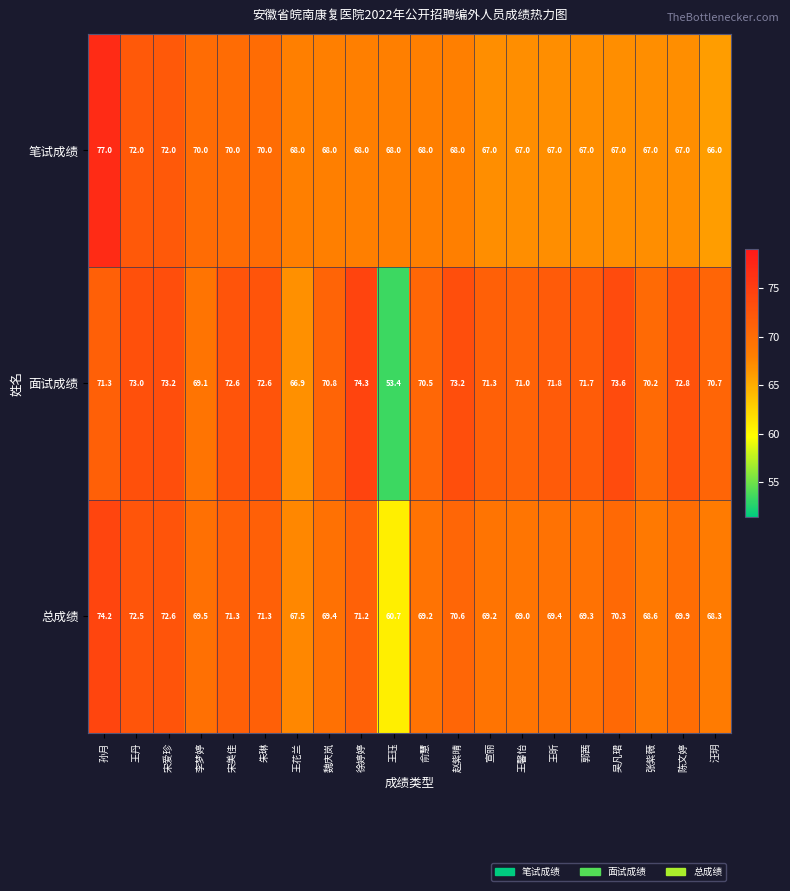

Which series has the largest range (max minus min)?

面试成绩